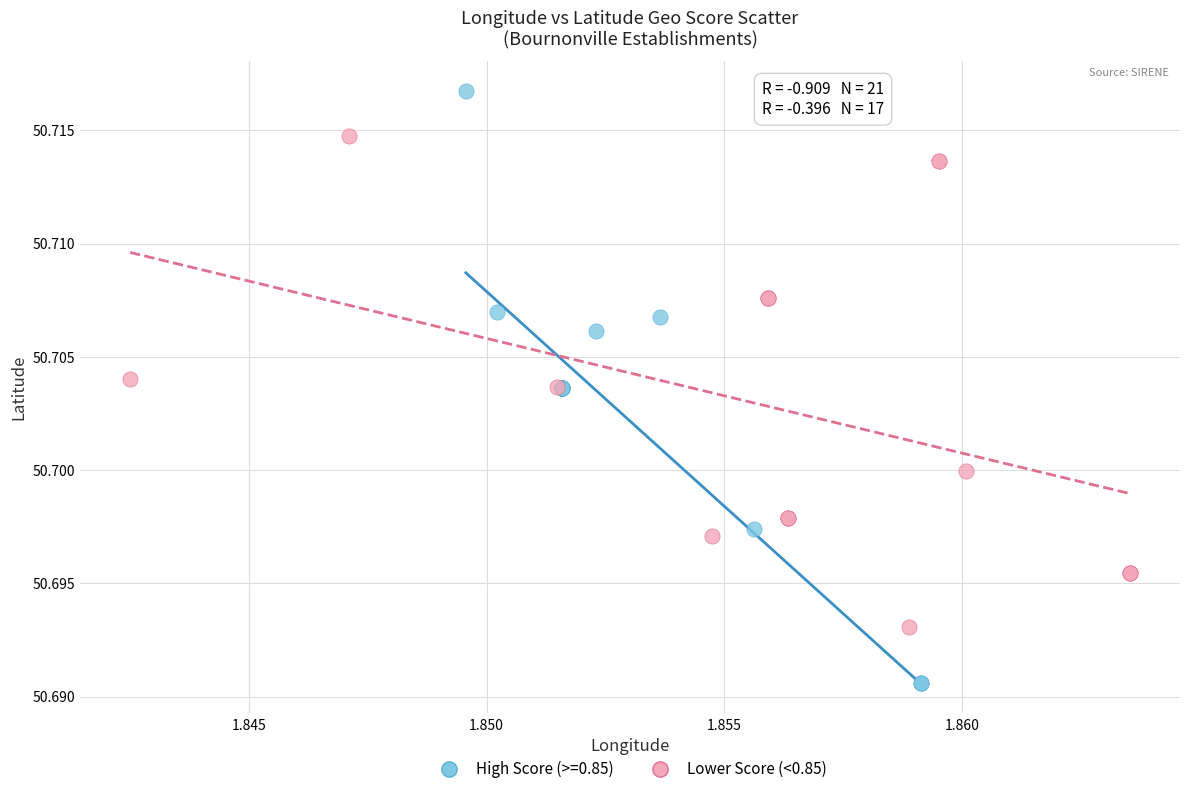

Which series has the largest Y range (max minus min)?

High Score (>=0.85)